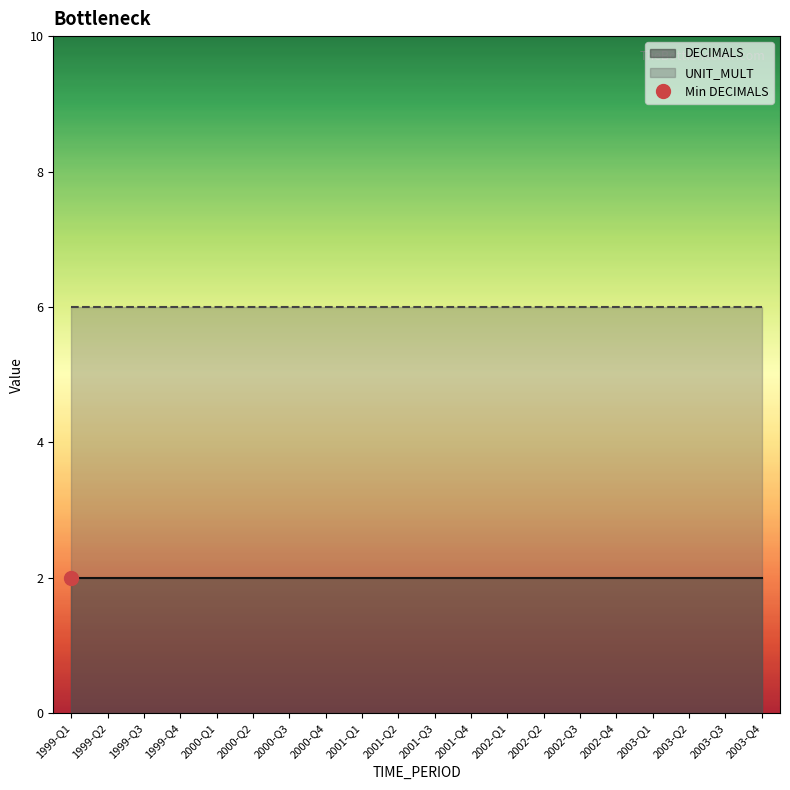

Is it true that DECIMALS equals 2 at 2000-Q1?

True